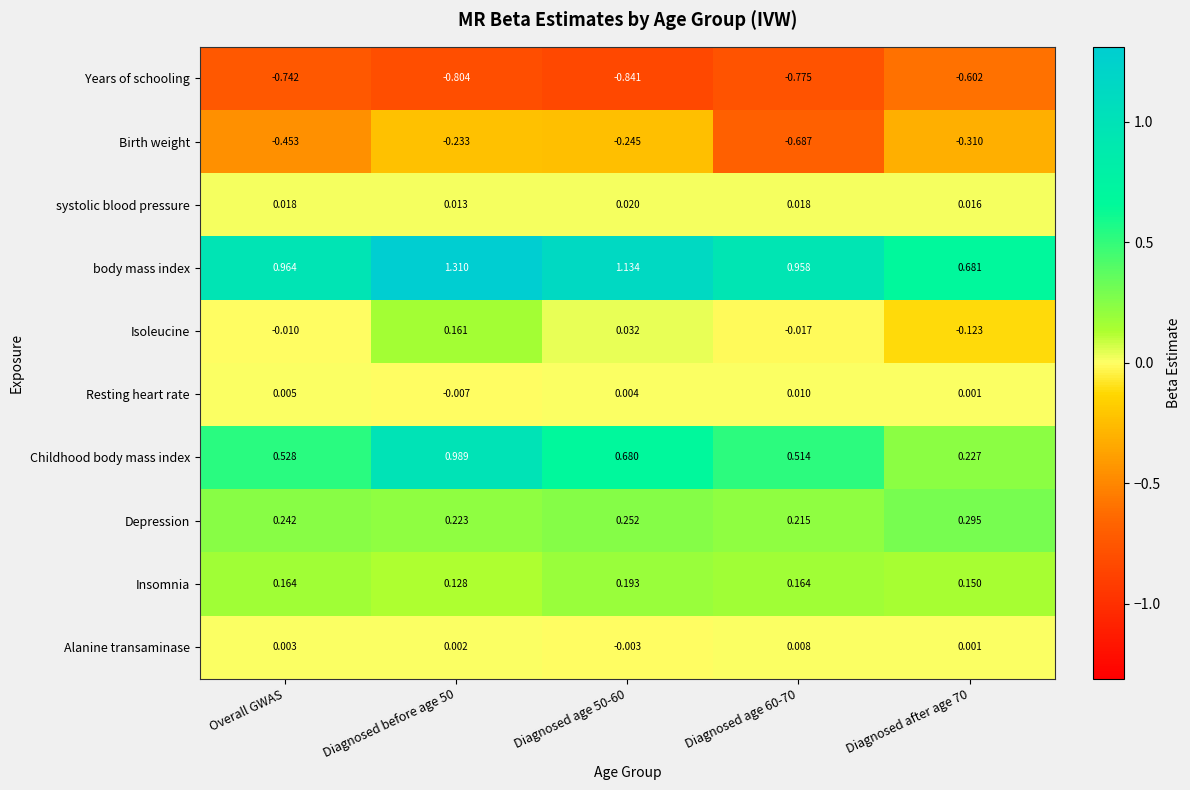

Which series has the largest total across all categories?

body mass index